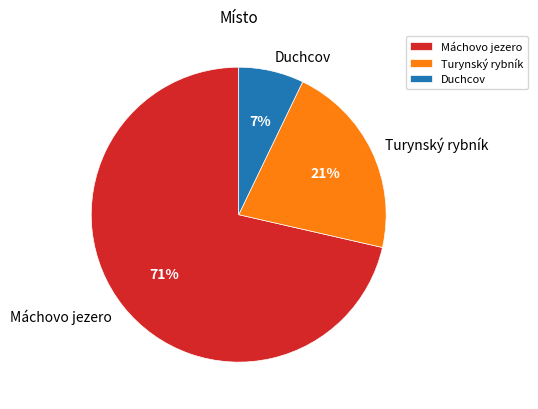

Is it true that Máchovo jezero is 58% of the pie?

False